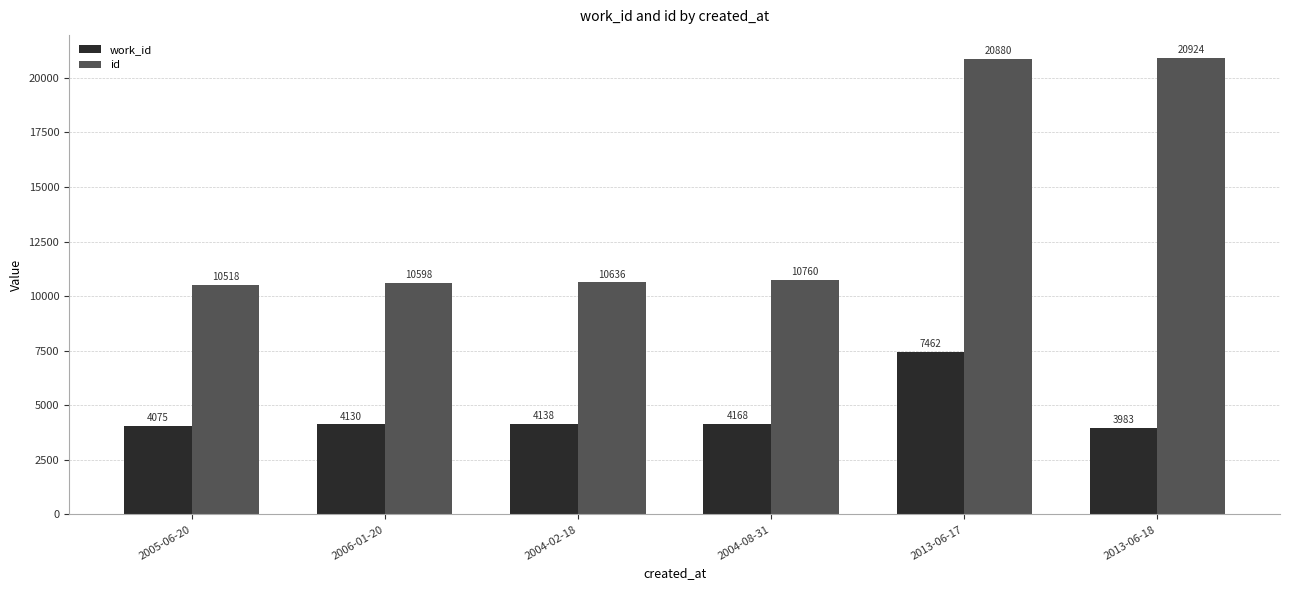

Rank the categories by work_id value from highest to lowest.

2013-06-17, 2004-08-31, 2004-02-18, 2006-01-20, 2005-06-20, 2013-06-18